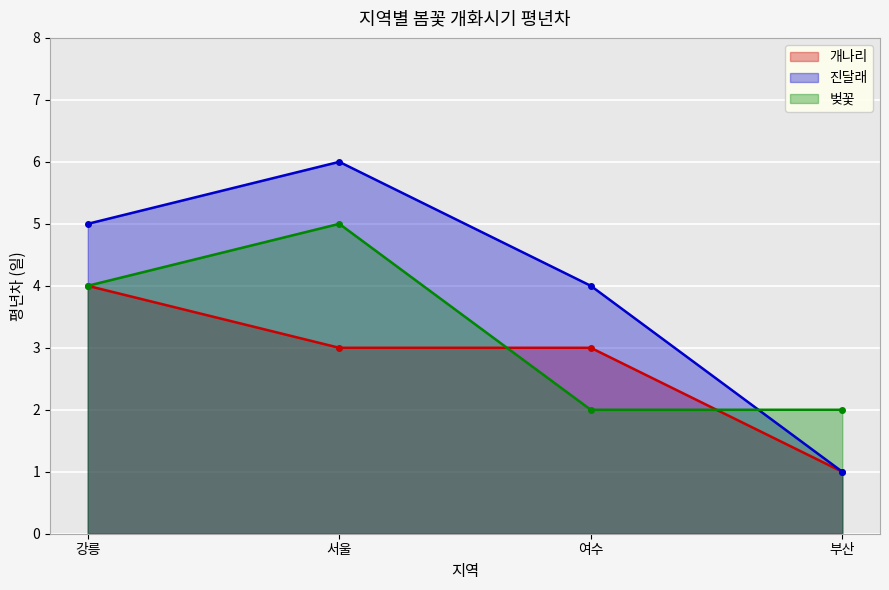

Read the 개나리 value at 부산.

1